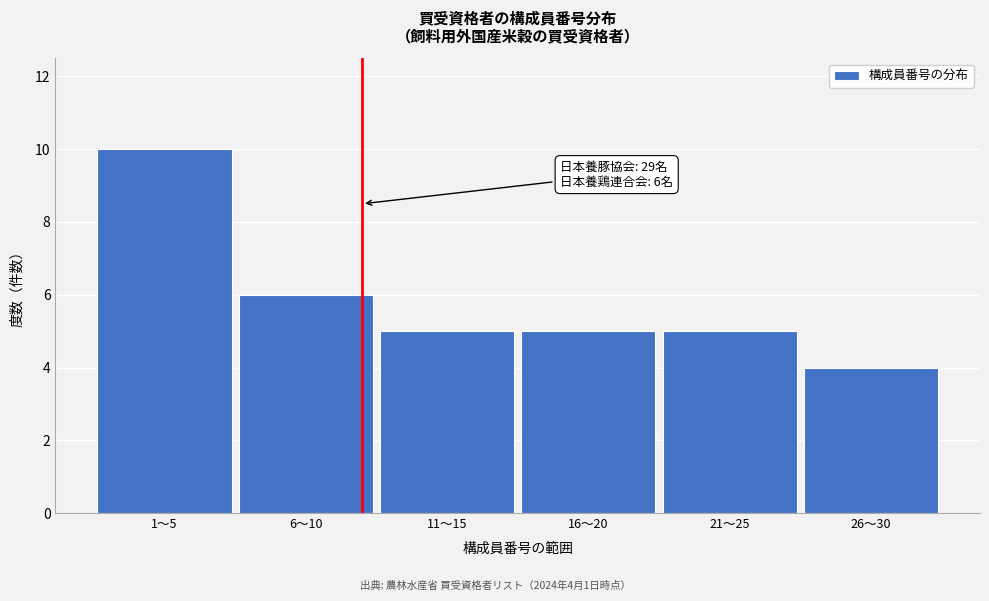

Reading right to left, list all the values displayed in this chart.

26～30=4	21～25=5	16～20=5	11～15=5	6～10=6	1～5=10